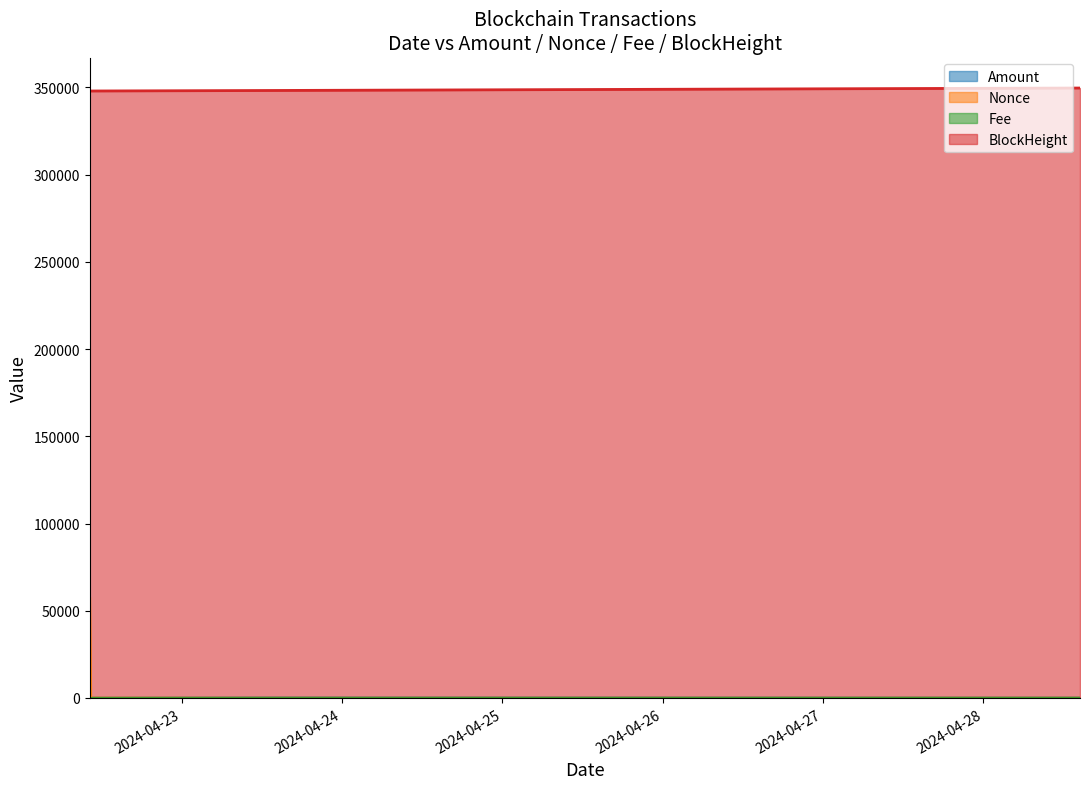

Is it true that Fee equals 0.0 at 2024-04-23 13:54:00?

False